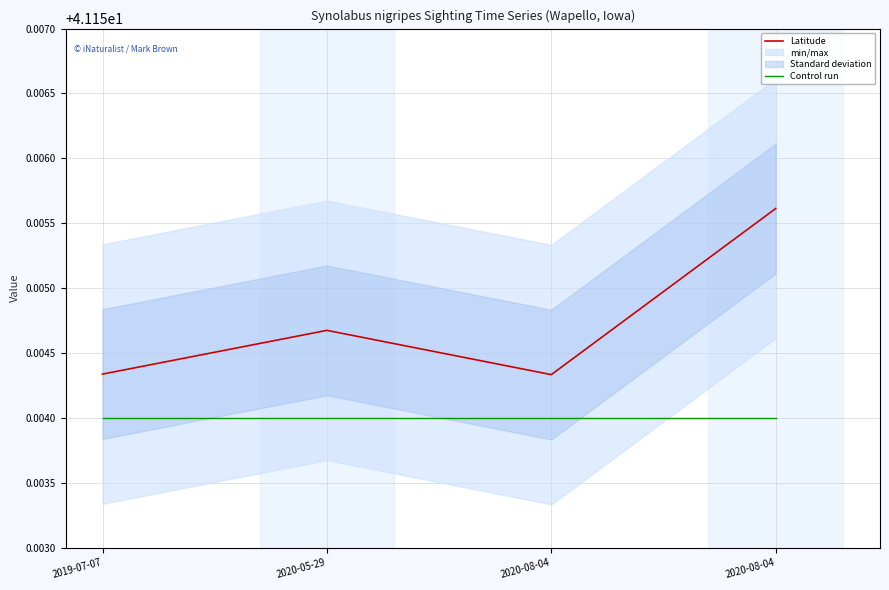

True or false: Latitude has more than 2 interior local peaks.

False